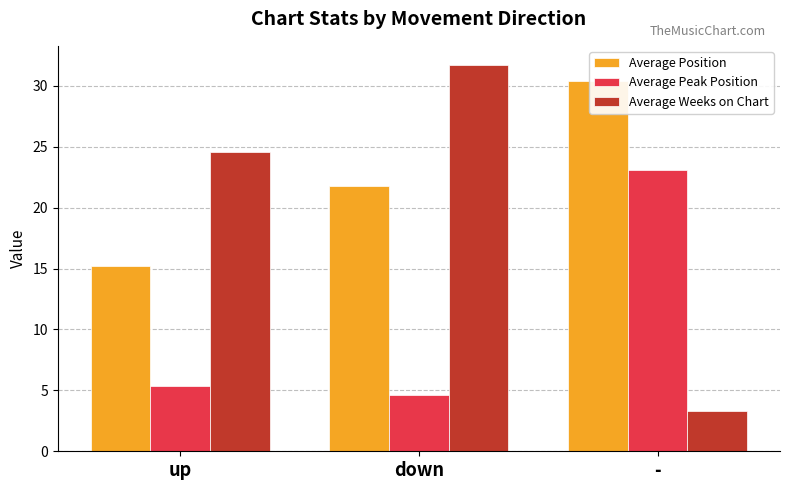

The value of Average Weeks on Chart at down is 31.7. True or false?

True